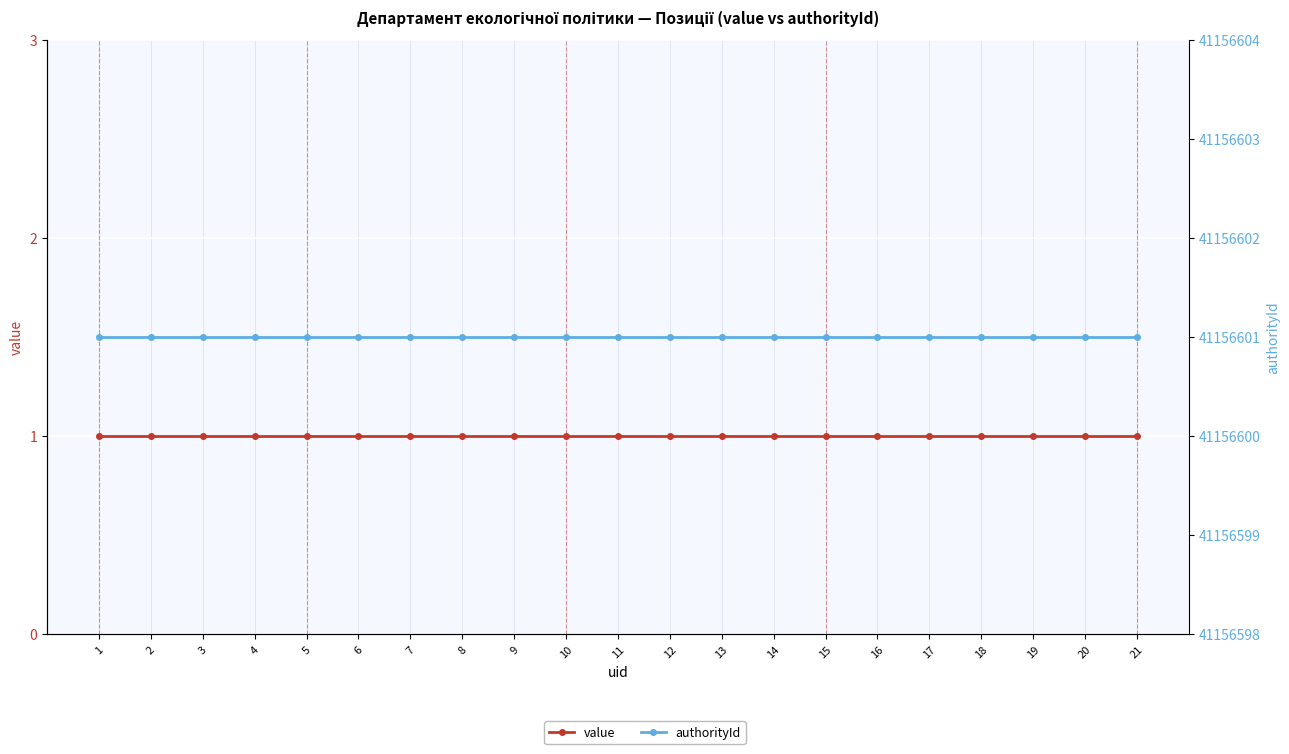

Which has a higher value, 2 or 5?

2